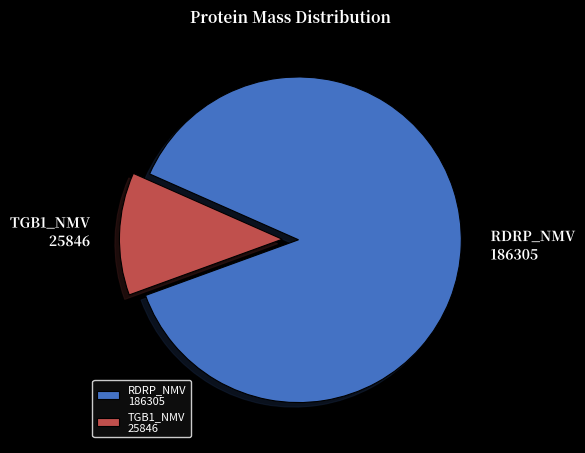

How many segments does this pie chart have?

2